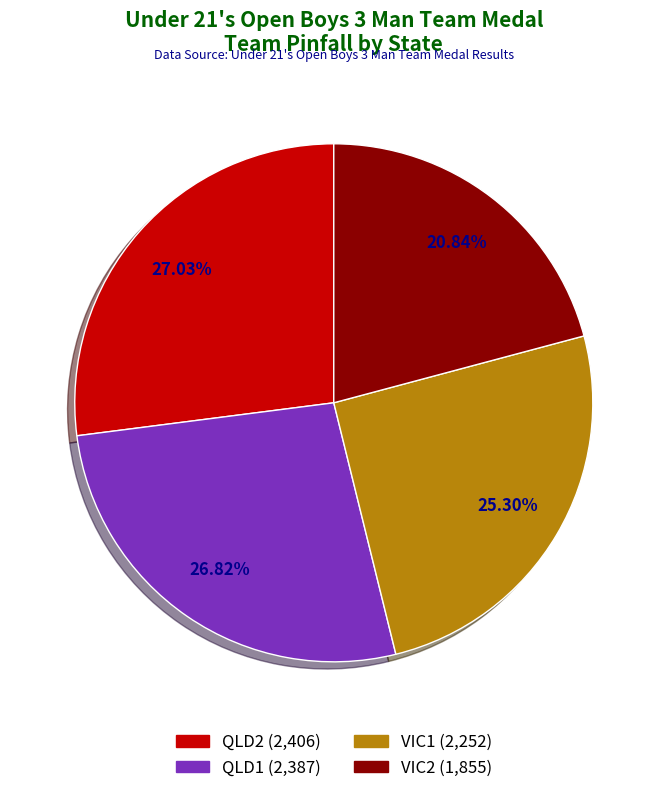

How many segments does this pie chart have?

4